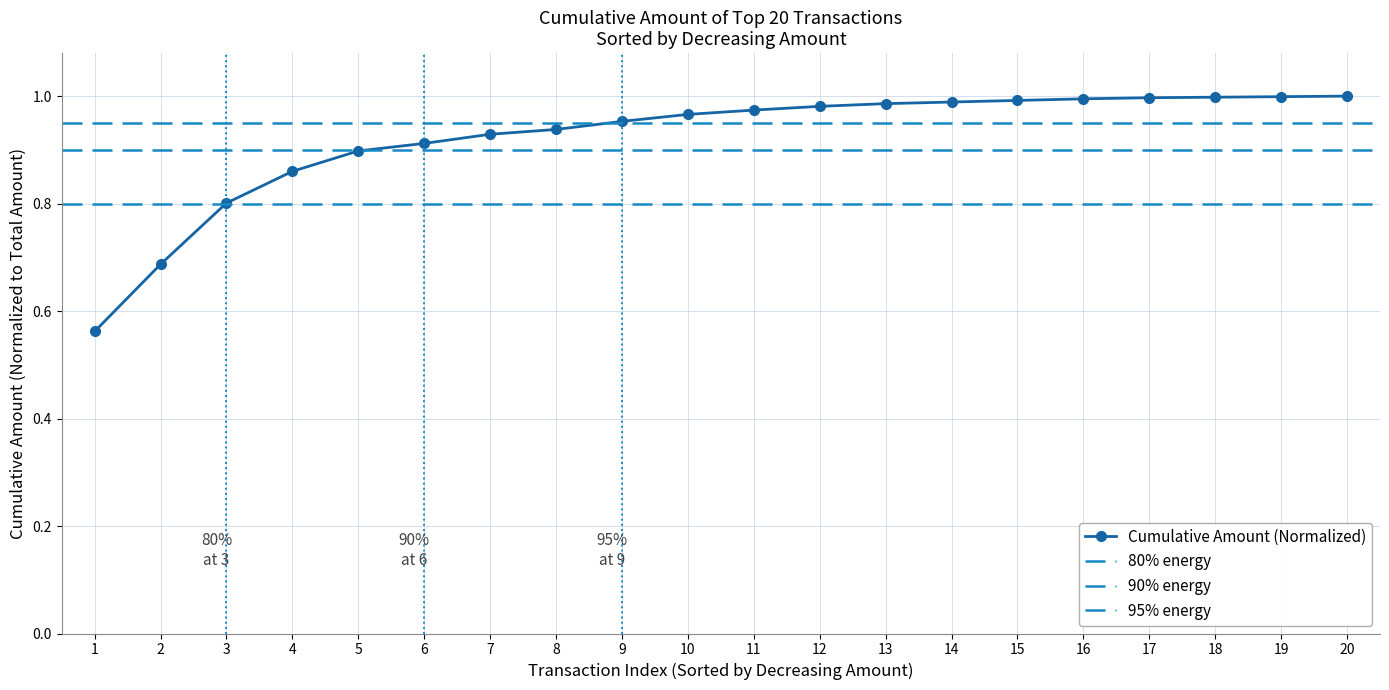

True or false: there are more than 1 points higher than both neighbors.

False